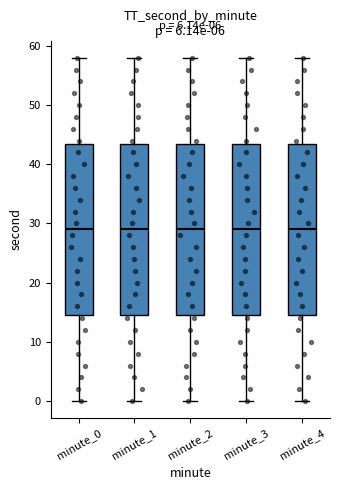

Reading left to right, read every box against the y-axis: the position of its median line, the range the box covers, and the ends of its whiskers. The values are not printed on the chart, so give them approximately, as read against the axis.

minute_0: median 29, box 15 to 44, whiskers 0 to 58
minute_1: median 29, box 15 to 44, whiskers 0 to 58
minute_2: median 29, box 15 to 44, whiskers 0 to 58
minute_3: median 29, box 15 to 44, whiskers 0 to 58
minute_4: median 29, box 15 to 44, whiskers 0 to 58